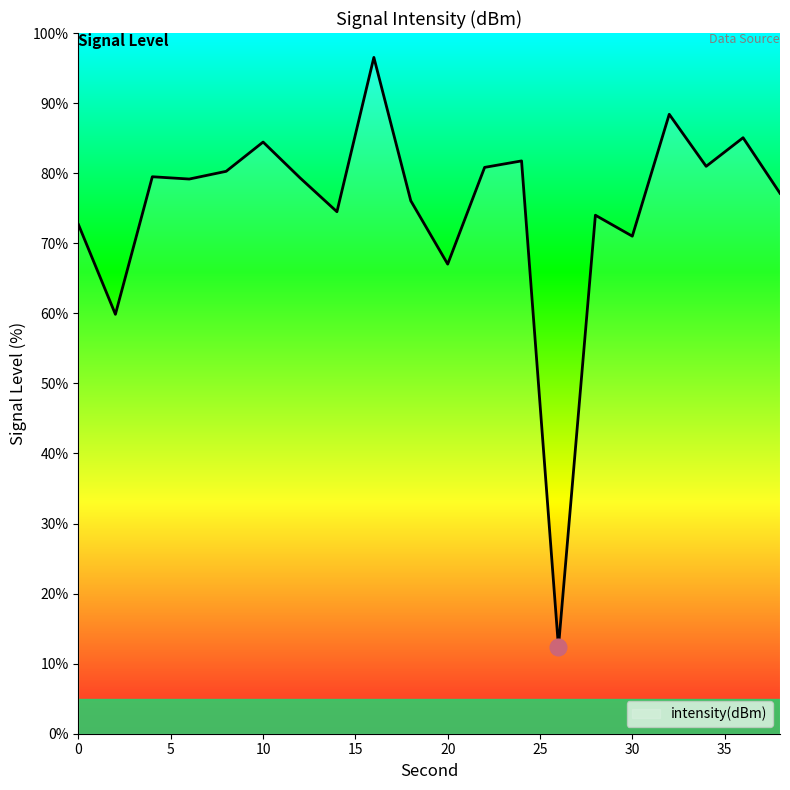

What is the greatest value displayed?

96.5